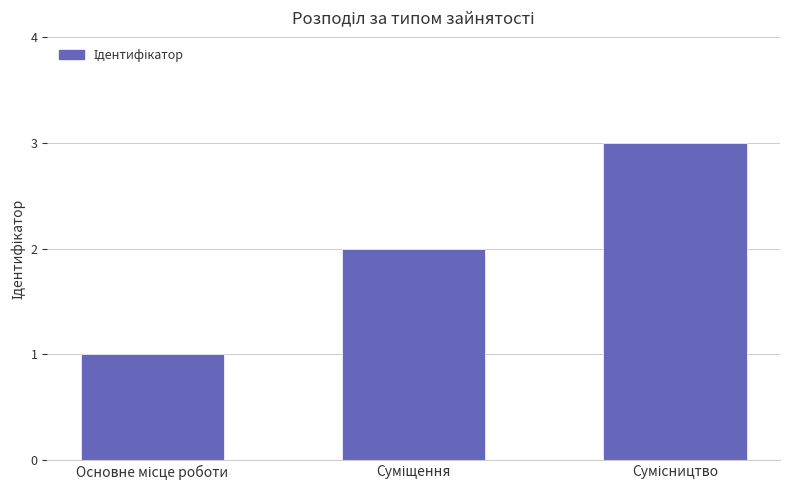

What is the maximum value shown in the chart?

3